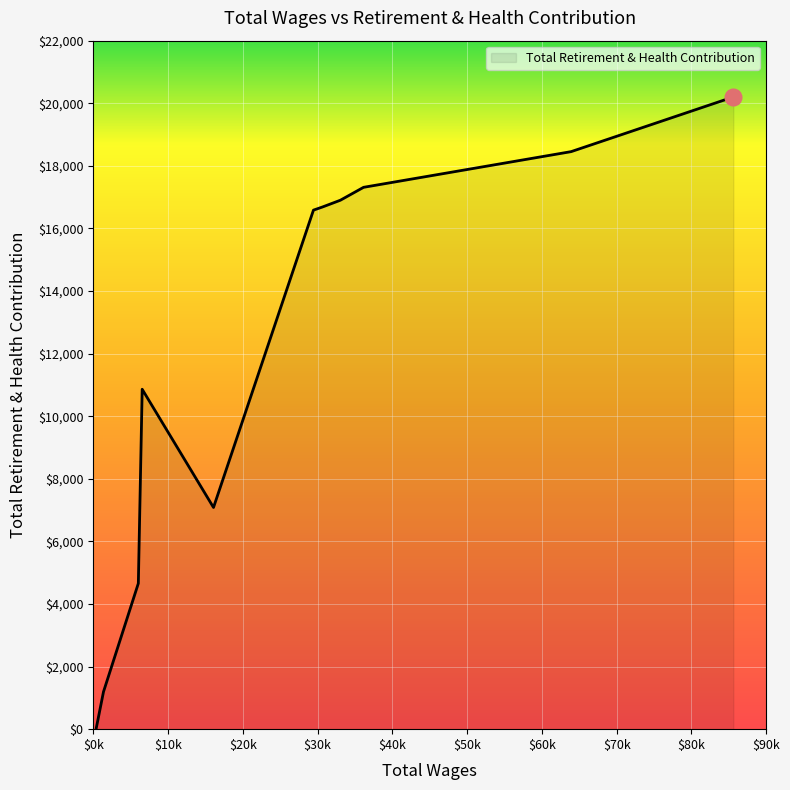

What is the maximum value shown in the chart?

20201